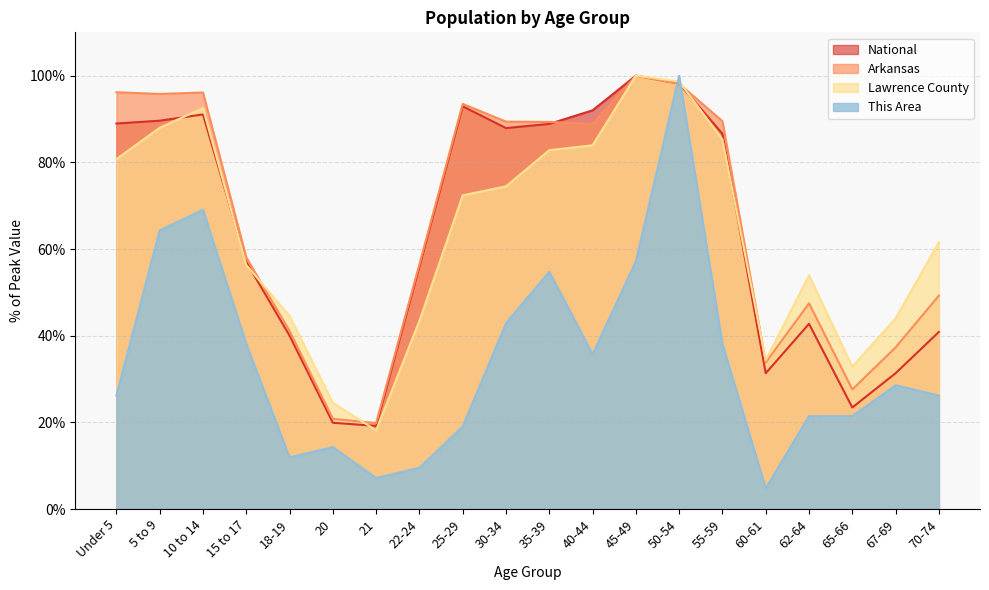

The This Area series shows 43.8 at 67-69. True or false?

False